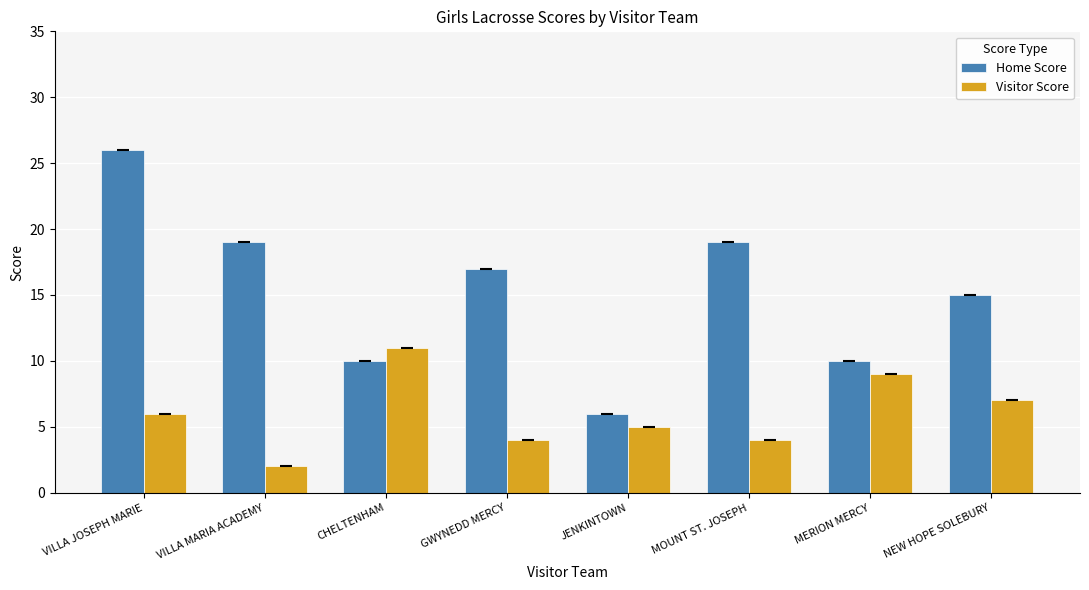

What is the difference between the Home Score values at MERION MERCY and VILLA MARIA ACADEMY?

9